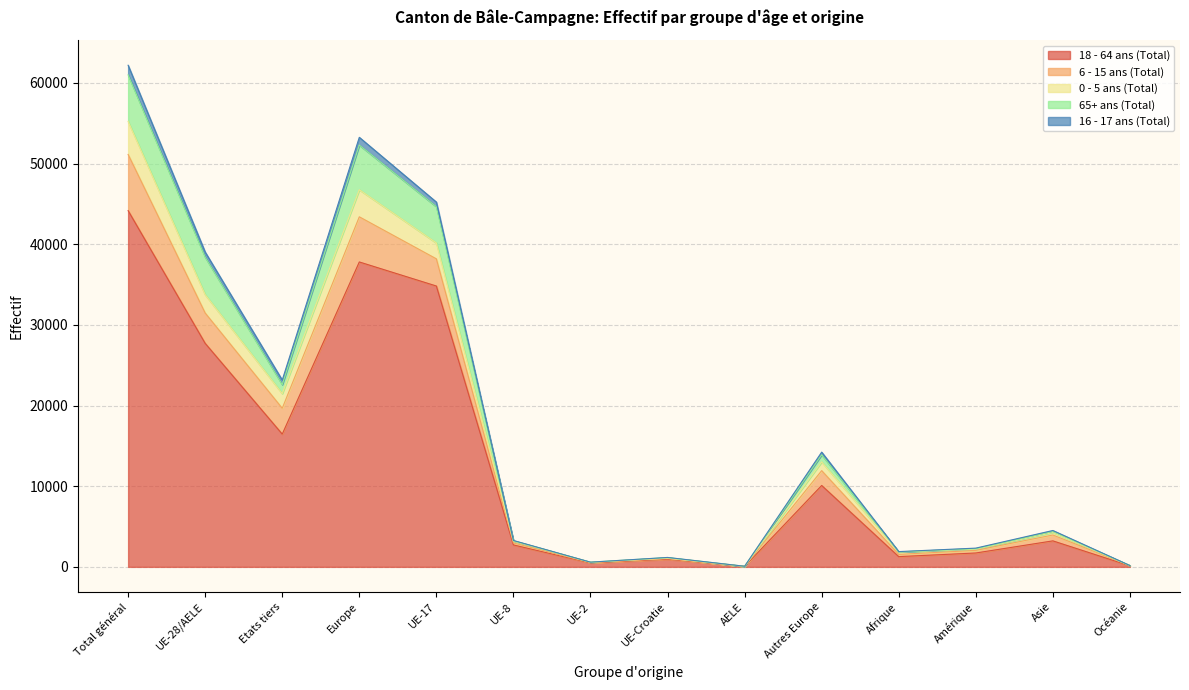

How many lines are shown in the chart?

5